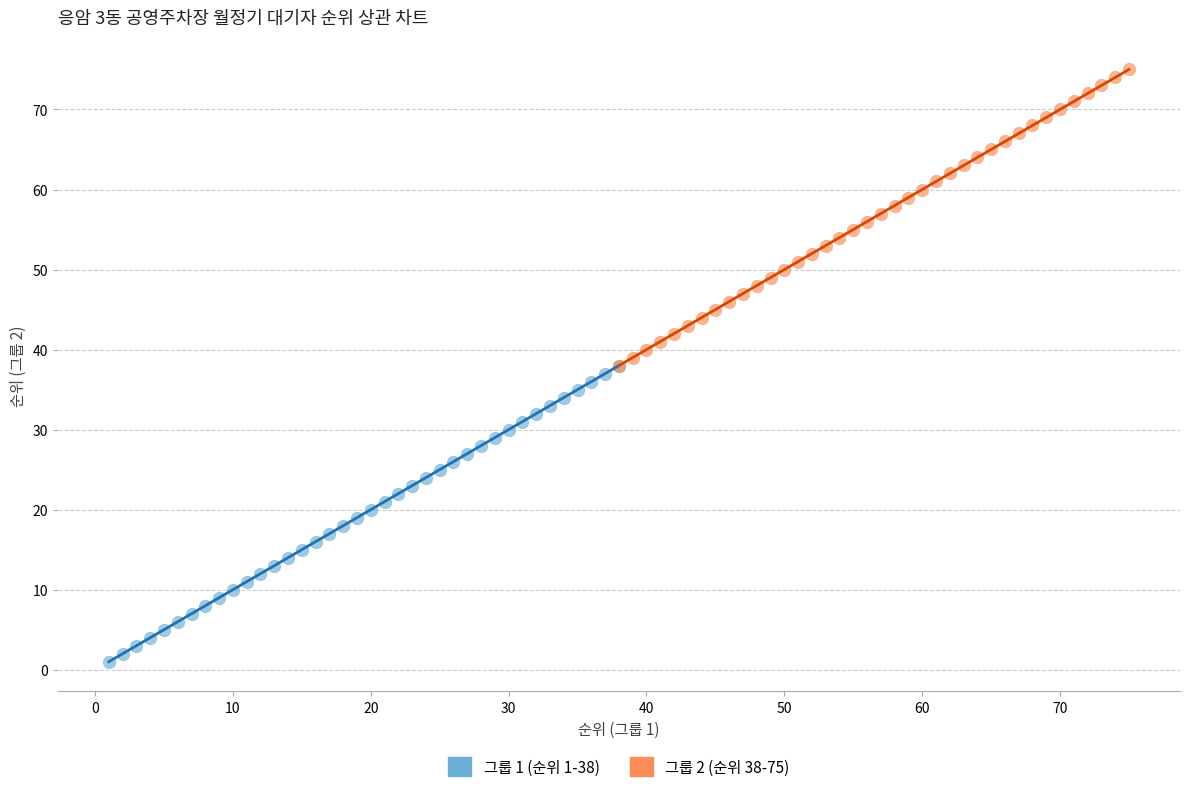

Which series contains the lowest Y value?

그룹 1 (순위 1-38)